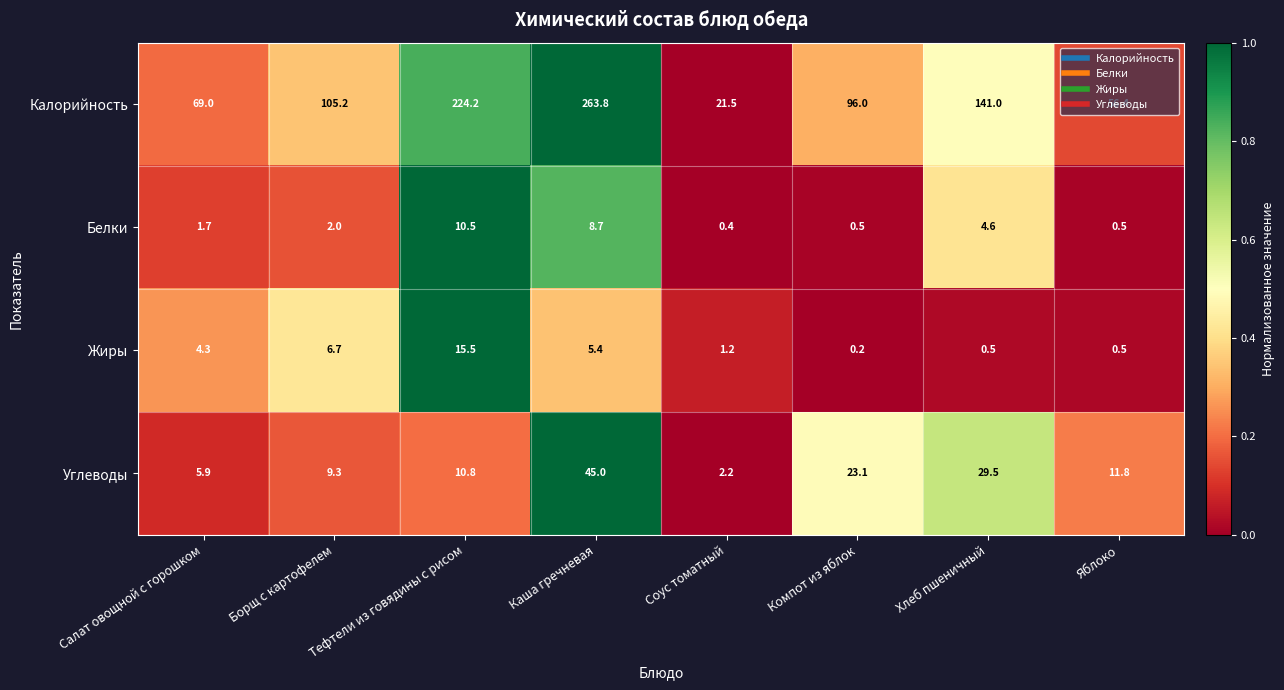

How many categories are shown in the chart?

8